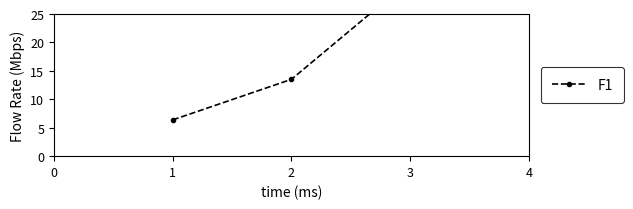

How many series are shown in this chart?

1